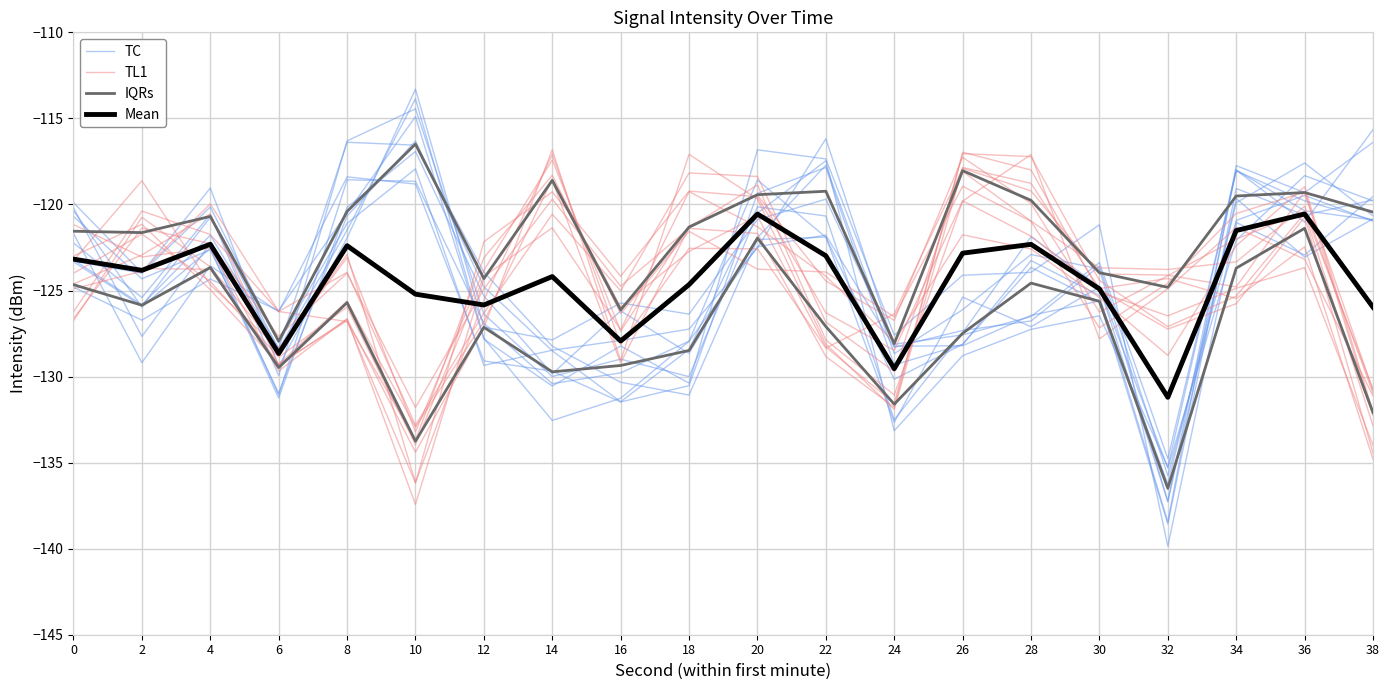

Reading left to right, what are all the values shown in this chart?

TC: -123.3	-124.0	-120.1	-128.0	-121.1	-117.9	-129.3	-128.5	-127.9	-127.2	-122.5	-116.2	-128.2	-128.2	-126.4	-125.6	-138.6	-119.1	-120.6	-119.7
TL1: -123.3	-123.7	-123.8	-129.3	-125.6	-132.9	-126.8	-118.5	-126.0	-122.7	-120.7	-128.3	-131.5	-117.0	-117.2	-124.4	-127.1	-125.3	-120.5	-132.9
IQRs: -124.7	-125.9	-123.7	-129.5	-125.7	-133.8	-127.1	-129.7	-129.4	-128.5	-122.0	-127.1	-131.6	-127.5	-124.6	-125.6	-136.5	-123.7	-121.4	-132.1
Mean: -123.2	-123.8	-122.3	-128.7	-122.4	-125.2	-125.8	-124.2	-127.9	-124.7	-120.6	-123.0	-129.5	-122.8	-122.3	-124.9	-131.2	-121.5	-120.6	-126.0